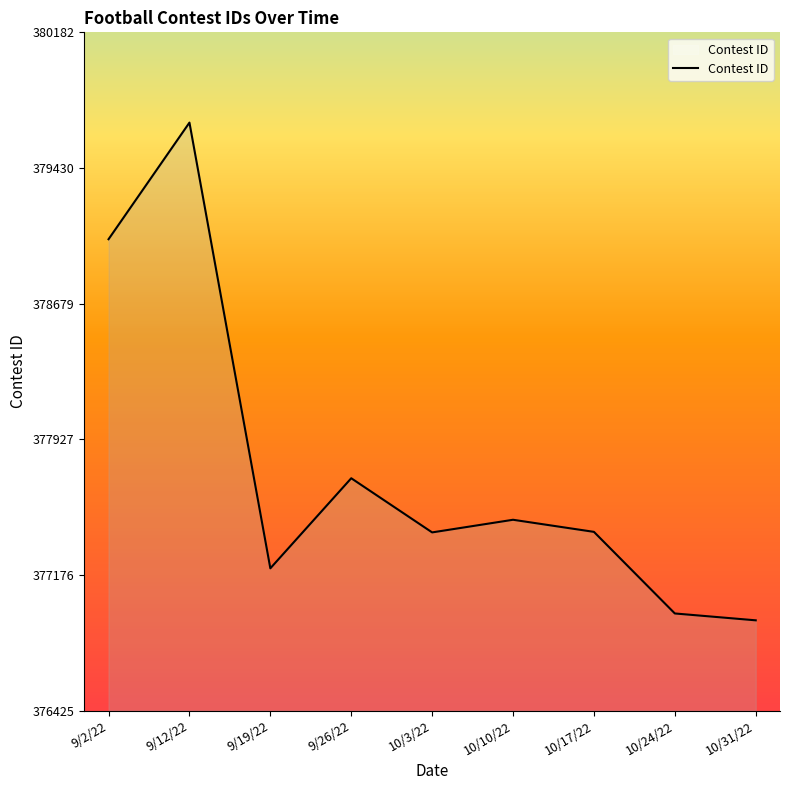

How many values are below 377415?

4